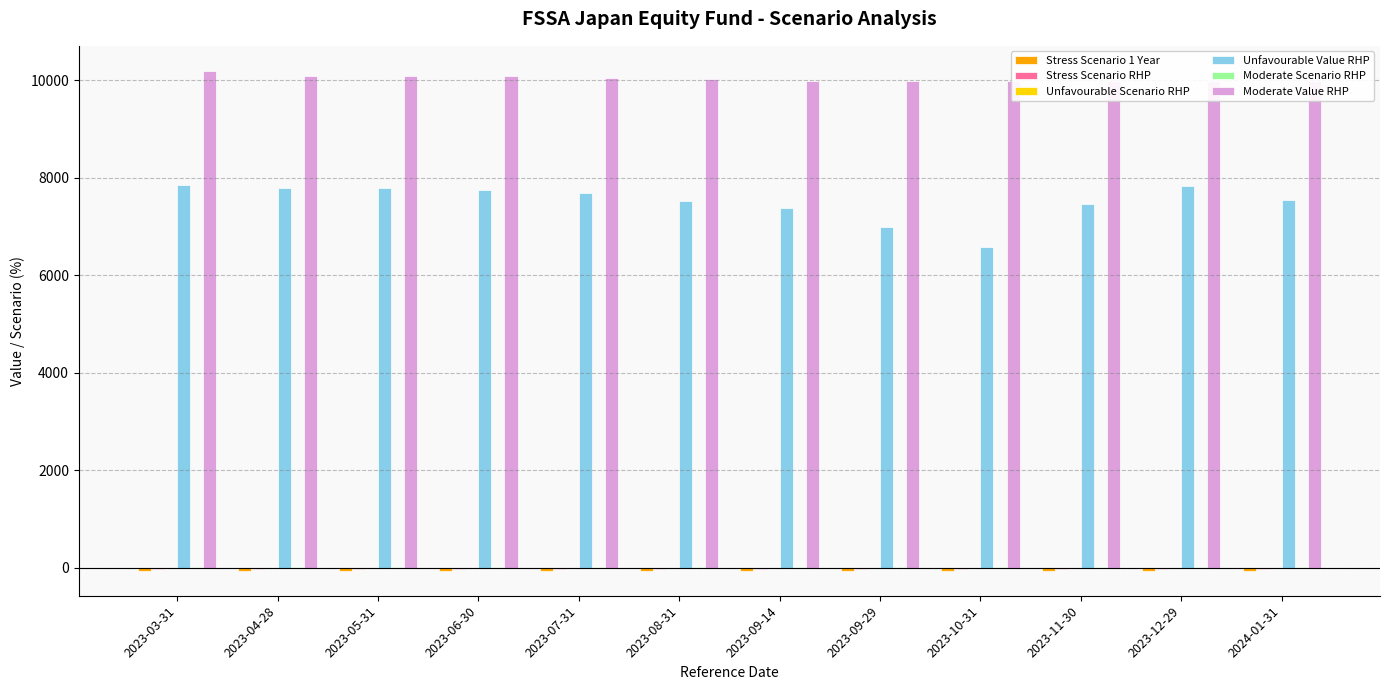

At which category is the sum across all series the highest?

2023-03-31